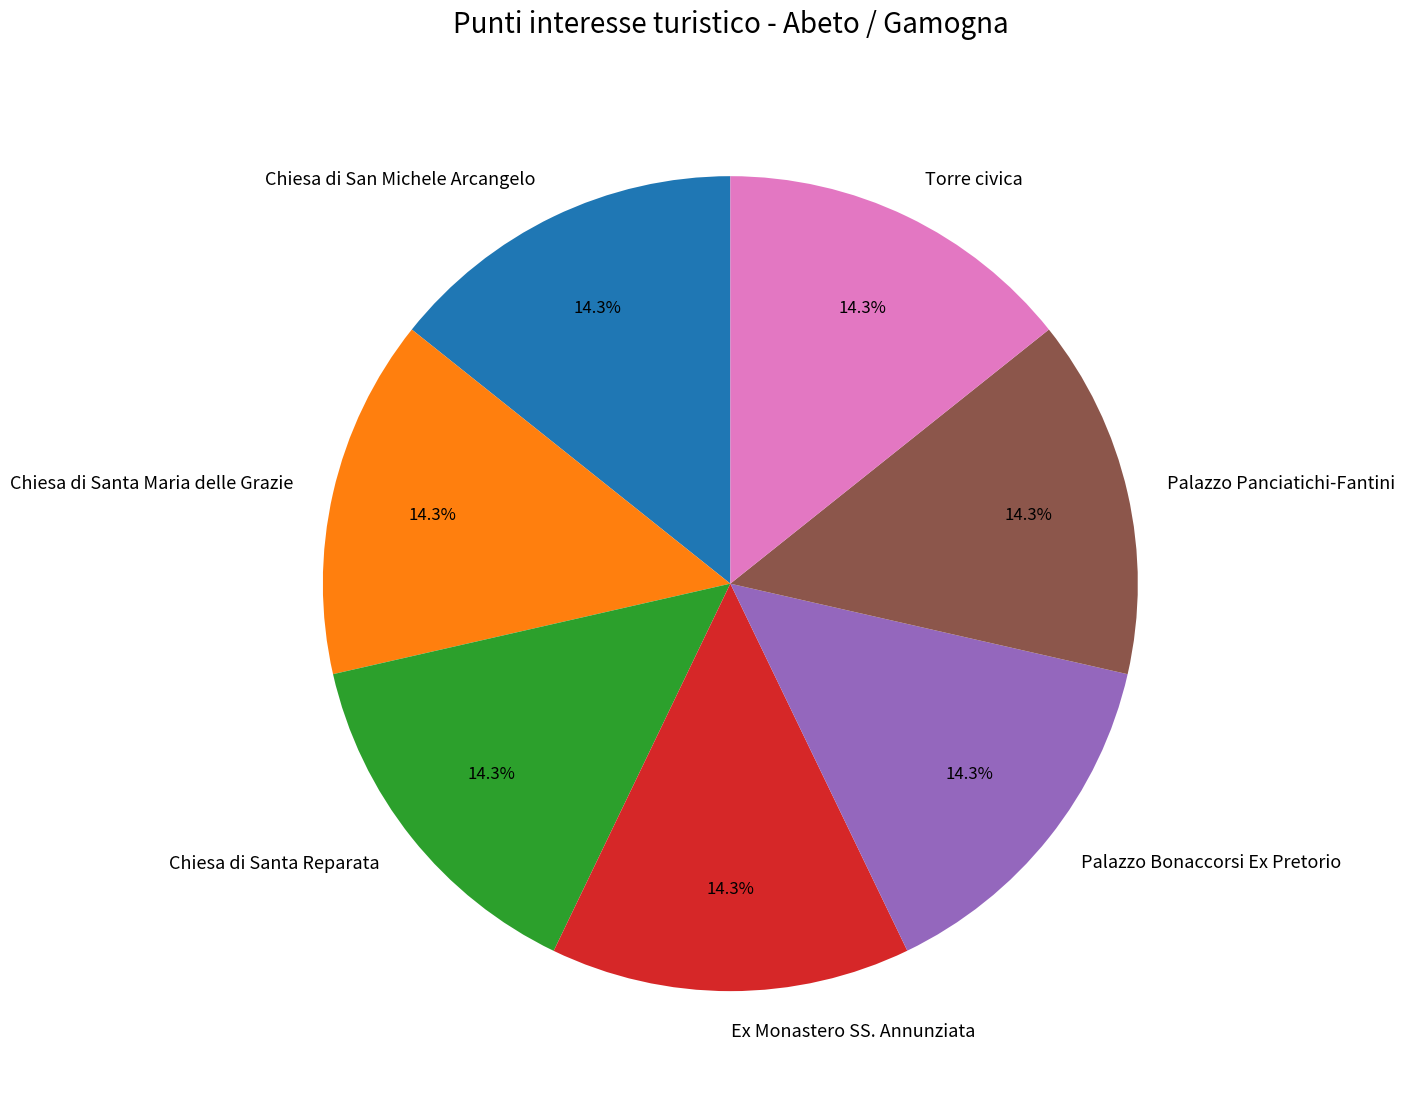

Approximately how many times larger is the value at Palazzo Panciatichi-Fantini compared to Palazzo Bonaccorsi Ex Pretorio?

1.0